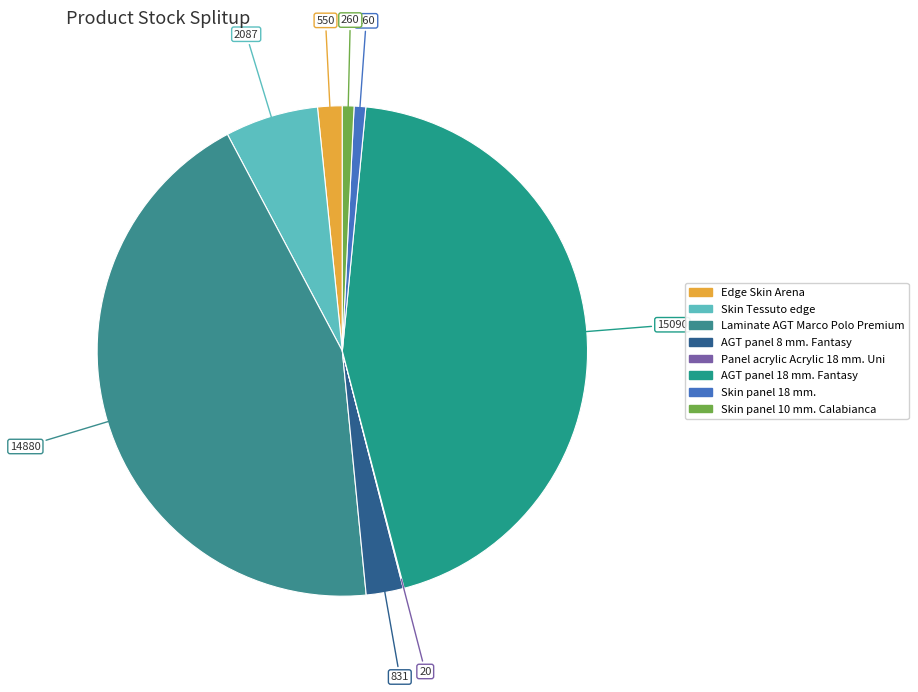

What is the change in value from Panel acrylic Acrylic 18 mm. Uni to Skin panel 10 mm. Calabianca?

+240